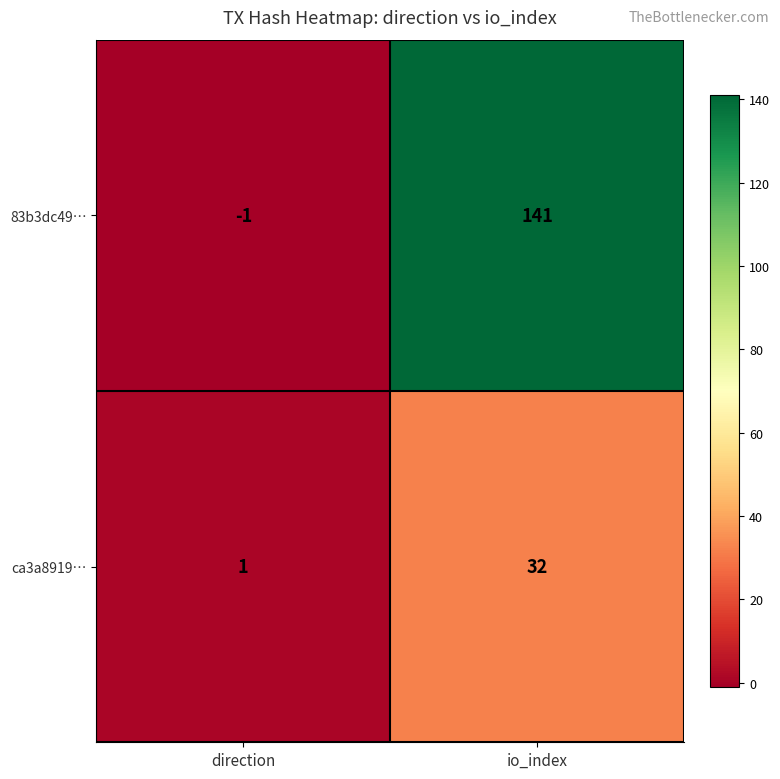

What is the sum of the 83b3dc49… values at io_index and direction?

140